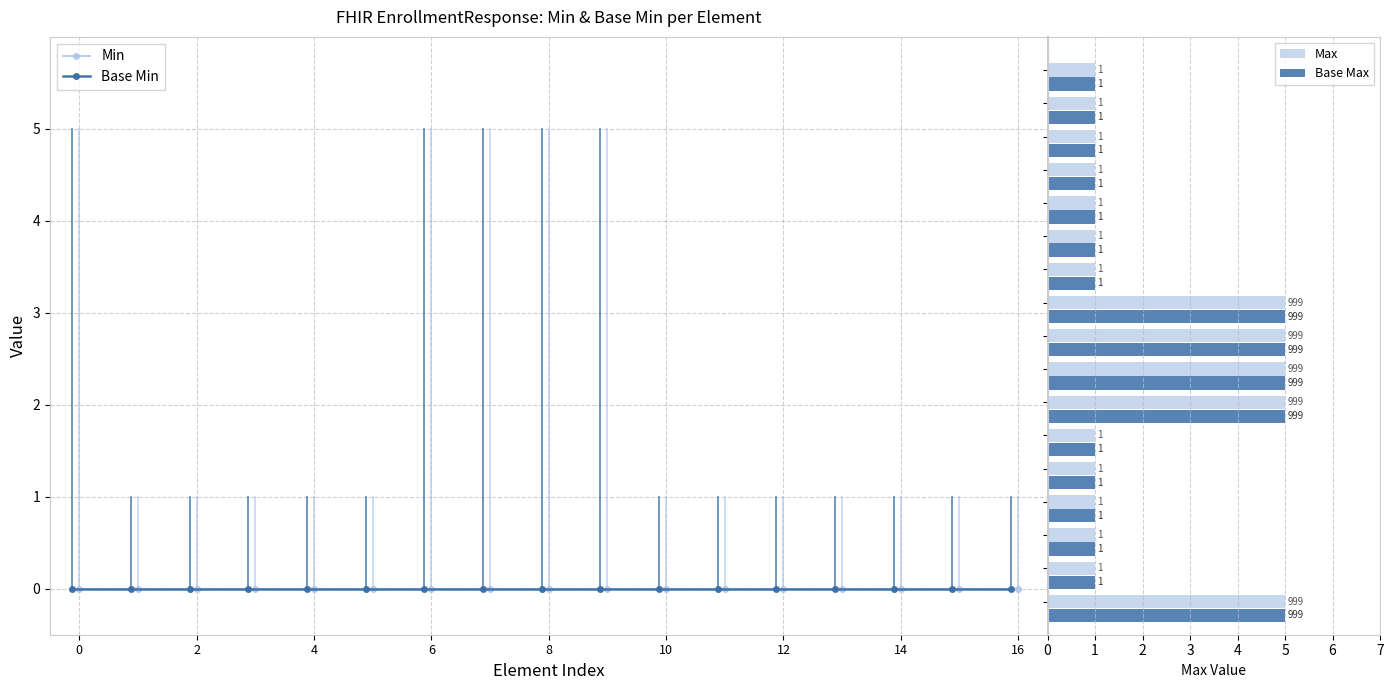

What is the maximum value for Base Max?

5